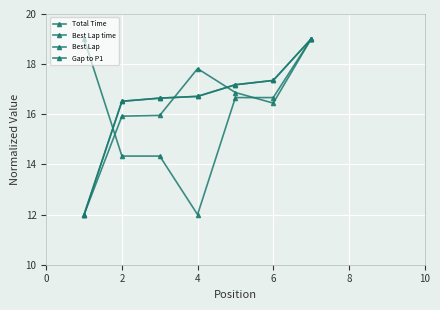

What is the difference between the second highest and minimum values in the Best Lap series?

7.0